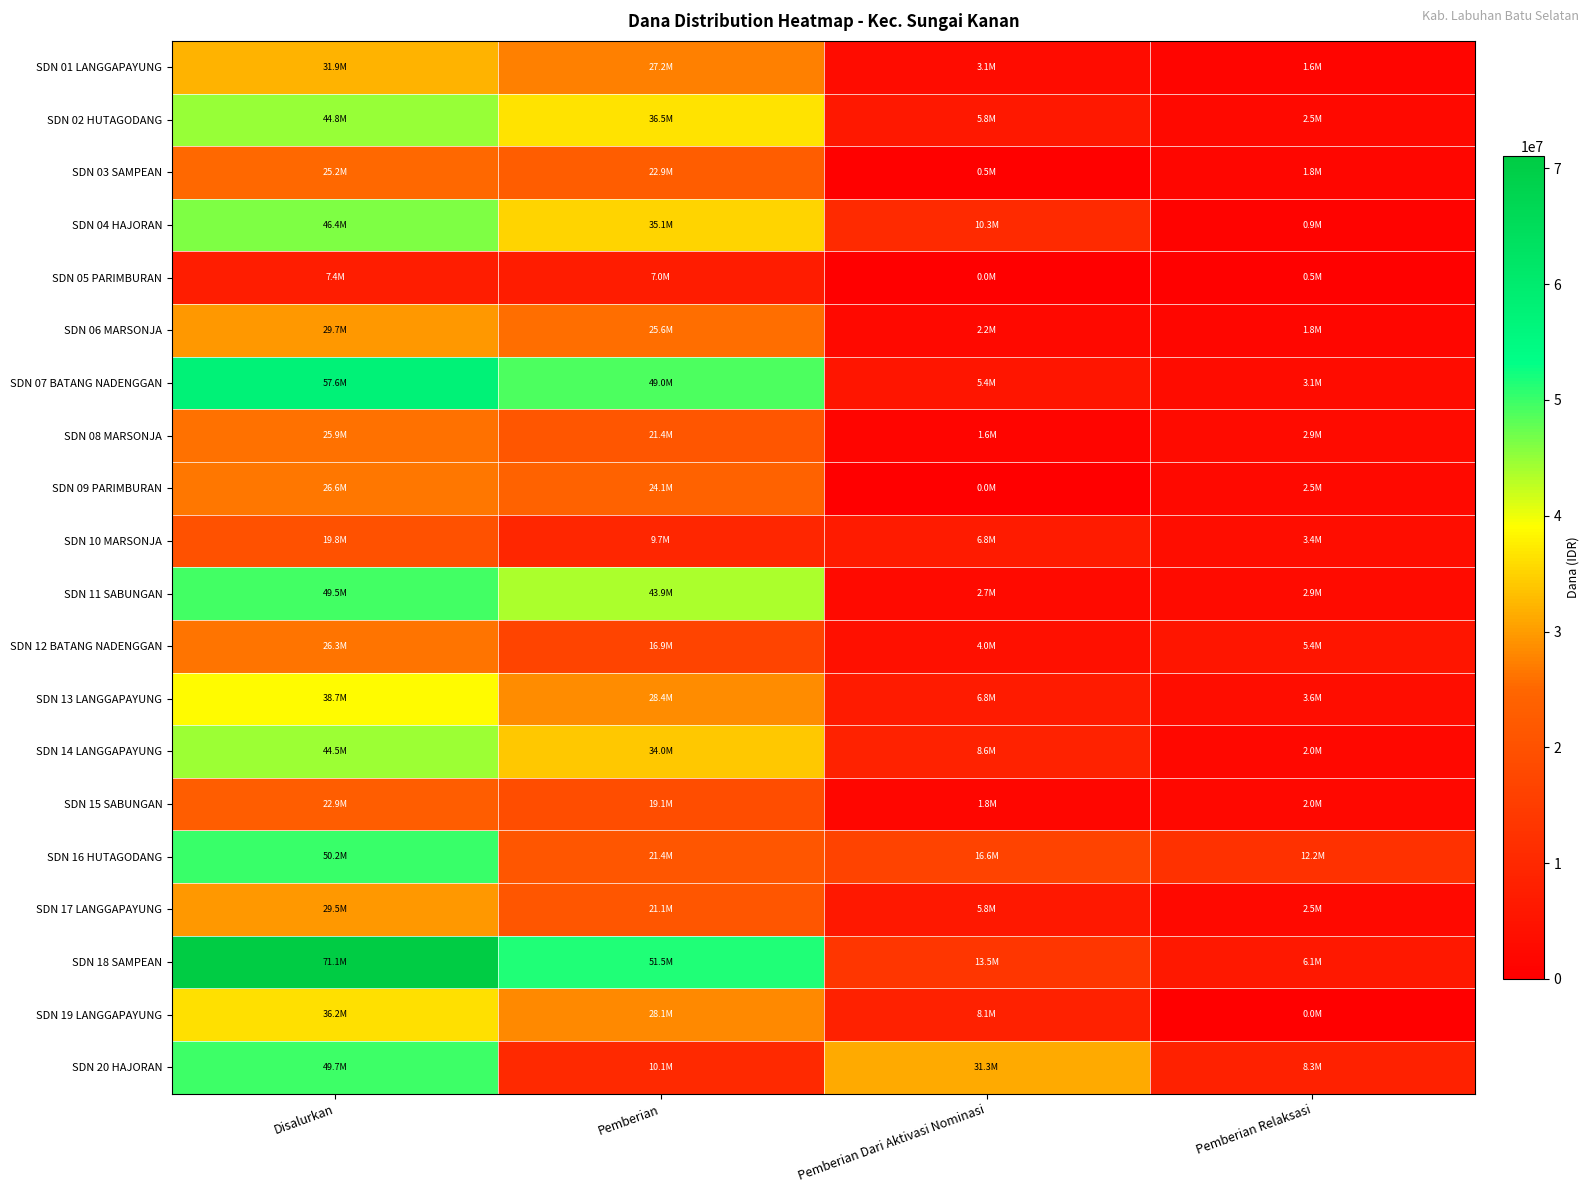

Which series has the largest range (max minus min)?

SDN 18 SAMPEAN